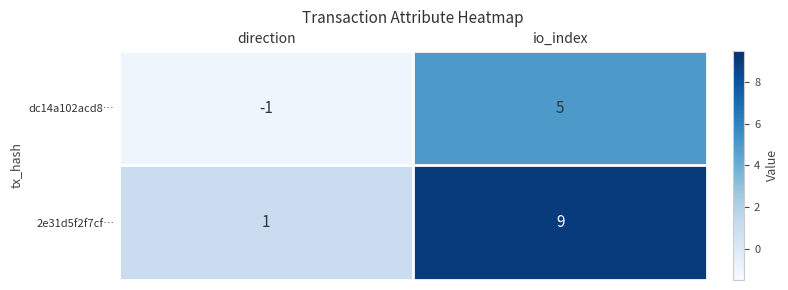

What is the difference between the highest and lowest values at io_index?

4